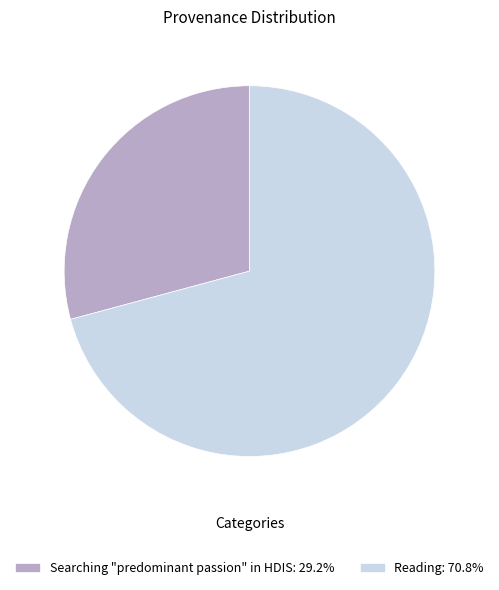

Do Searching "predominant passion" in HDIS: 29.2% and Reading: 70.8% together represent more than half of the pie?

Yes